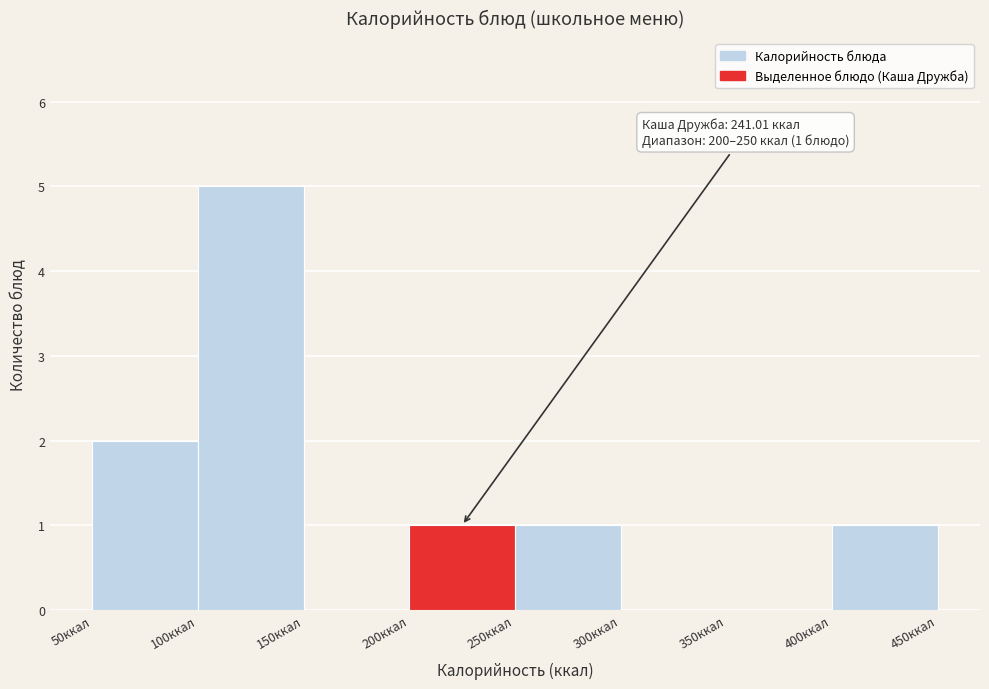

Over which range of the x-axis is the bar tallest?

100 to 150